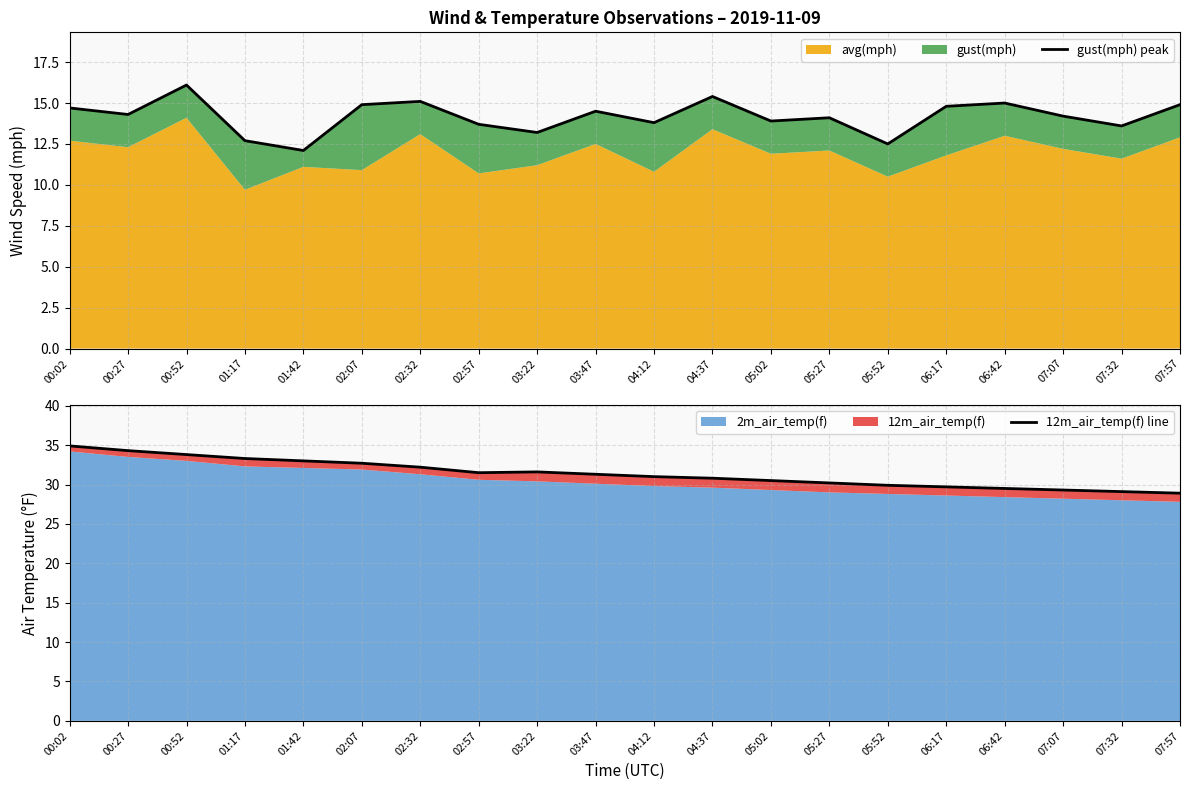

List the labels in order of 12m_air_temp(f) line value, smallest first.

07:57, 07:32, 07:07, 06:42, 06:17, 05:52, 05:27, 05:02, 04:37, 04:12, 03:47, 02:57, 03:22, 02:32, 02:07, 01:42, 01:17, 00:52, 00:27, 00:02